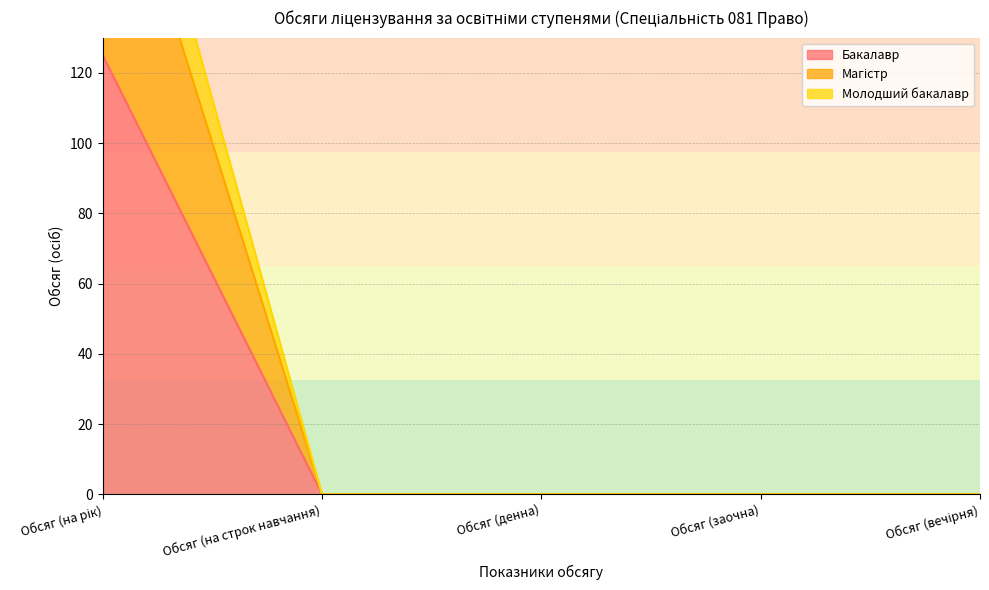

How many data points in Бакалавр are above 0?

1